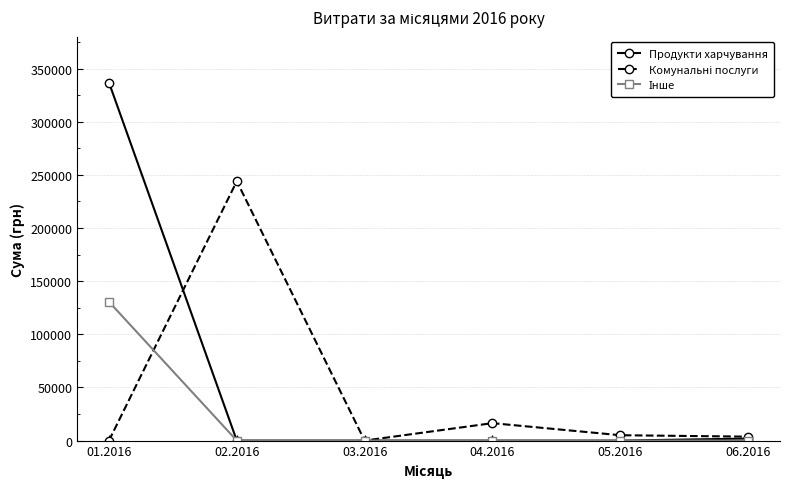

Which series has the widest spread of values?

Продукти харчування